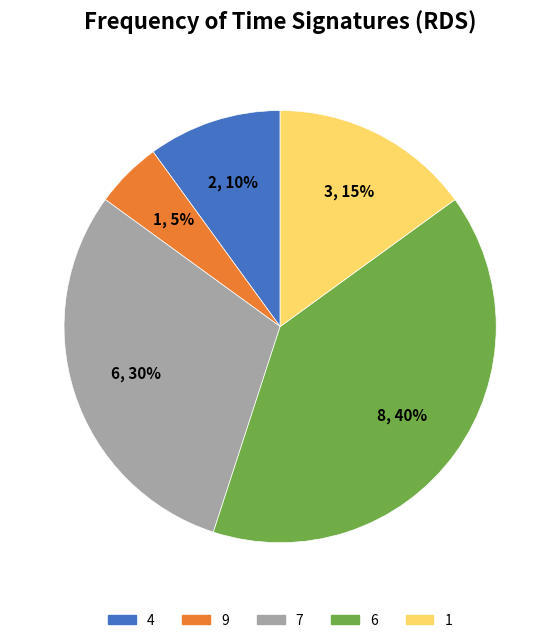

How many slices are in this pie chart?

5